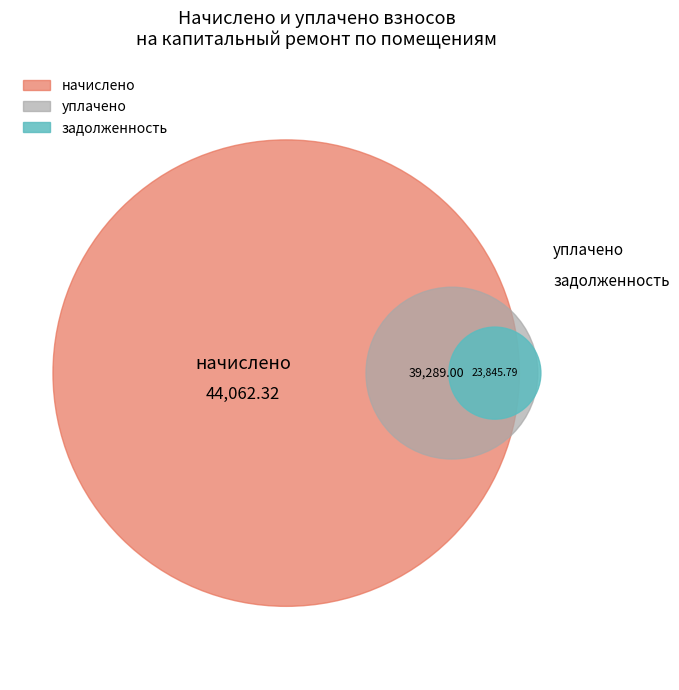

Does 9 represent more than half of the total?

No